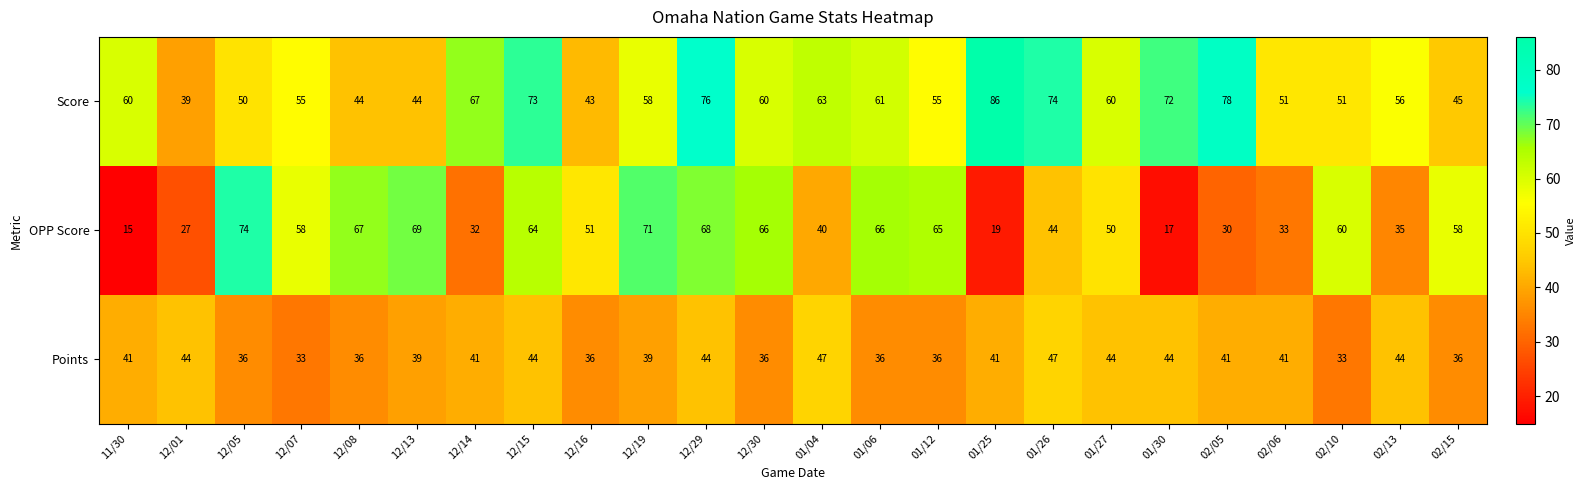

List the series in order of their peak value, highest first.

Score, OPP Score, Points